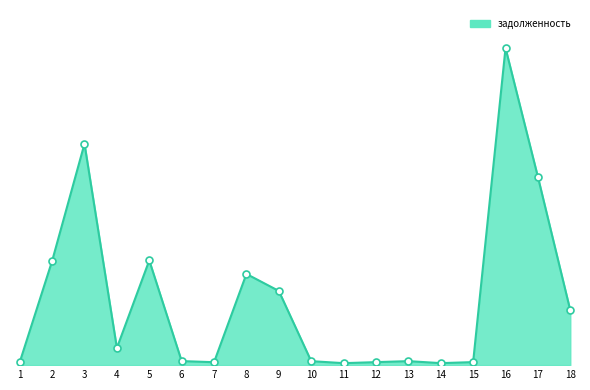

True or false: the data shows 143.5 at 11.

False